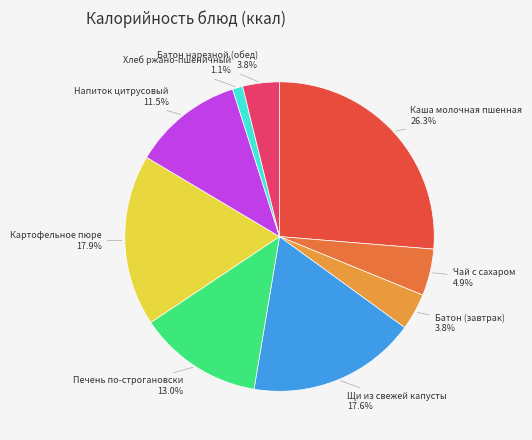

Which slice is the smallest?

Хлеб ржано-пшеничный